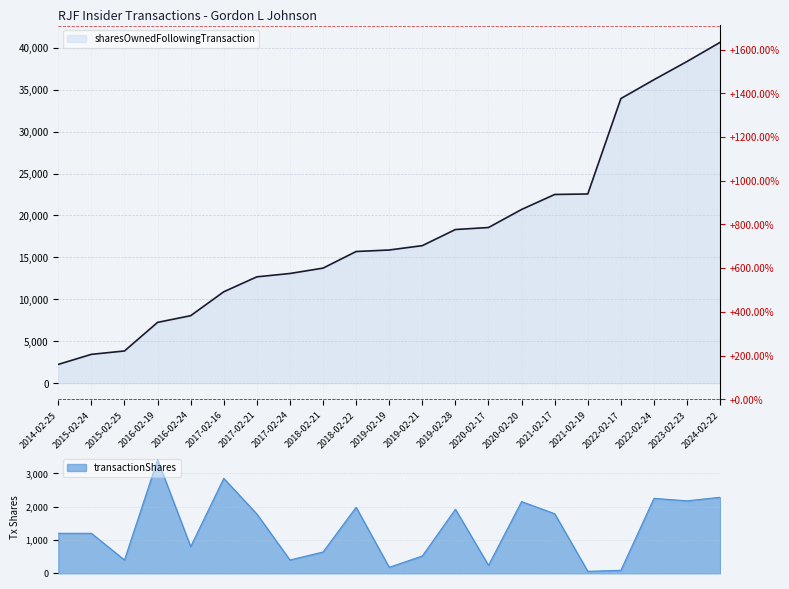

Reading left to right, extract all data points from this chart.

sharesOwnedFollowingTransaction: 2014-02-25=2250	2015-02-24=3450	2015-02-25=3850	2016-02-19=7258	2016-02-24=8058	2017-02-16=10907	2017-02-21=12687	2017-02-24=13087	2018-02-21=13727	2018-02-22=15707	2019-02-19=15887	2019-02-21=16407	2019-02-28=18328	2020-02-17=18568	2020-02-20=20719	2021-02-17=22506	2021-02-19=22566	2022-02-17=33939	2022-02-24=36187	2023-02-23=38361	2024-02-22=40642
transactionShares: 2014-02-25=1200	2015-02-24=1200	2015-02-25=400	2016-02-19=3408	2016-02-24=800	2017-02-16=2849	2017-02-21=1780	2017-02-24=400	2018-02-21=640	2018-02-22=1980	2019-02-19=180	2019-02-21=520	2019-02-28=1921	2020-02-17=240	2020-02-20=2151	2021-02-17=1787	2021-02-19=60	2022-02-17=90	2022-02-24=2248	2023-02-23=2174	2024-02-22=2281